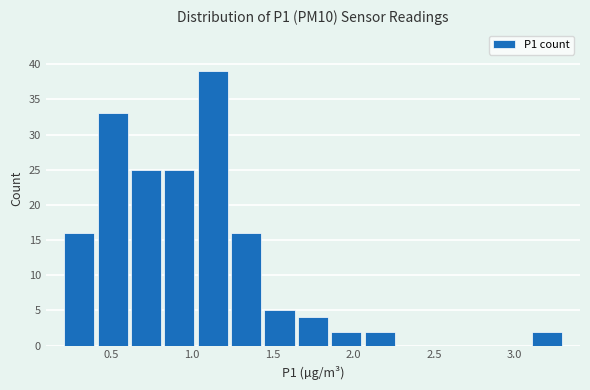

Which range on the x-axis has the tallest bar?

1.05 to 1.25